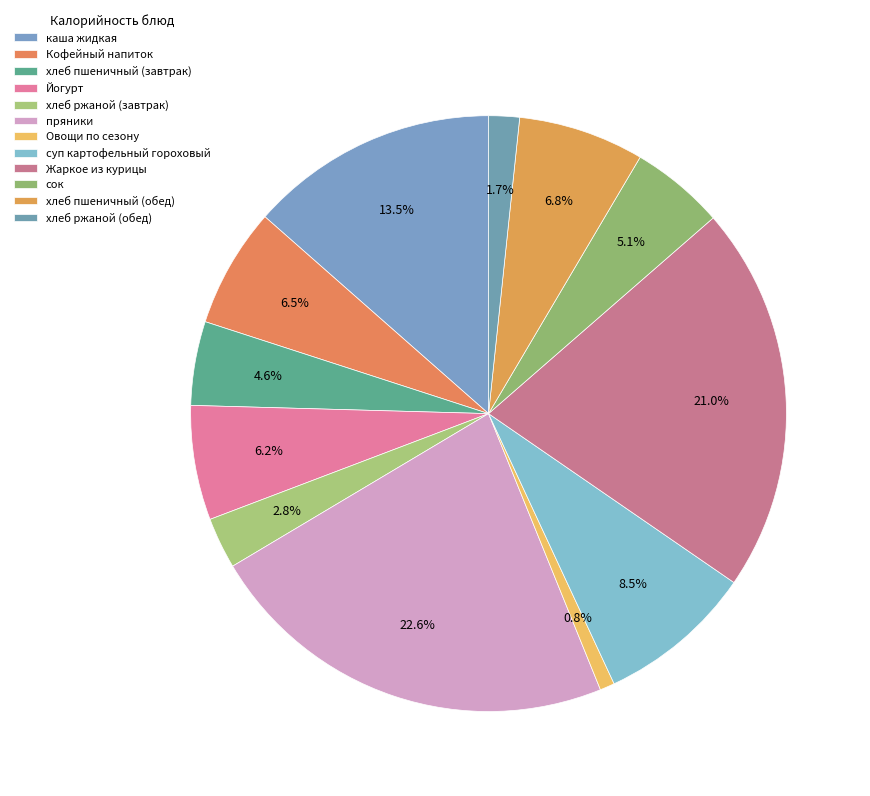

What percentage do Кофейный напиток and суп картофельный гороховый together represent?

15.0%